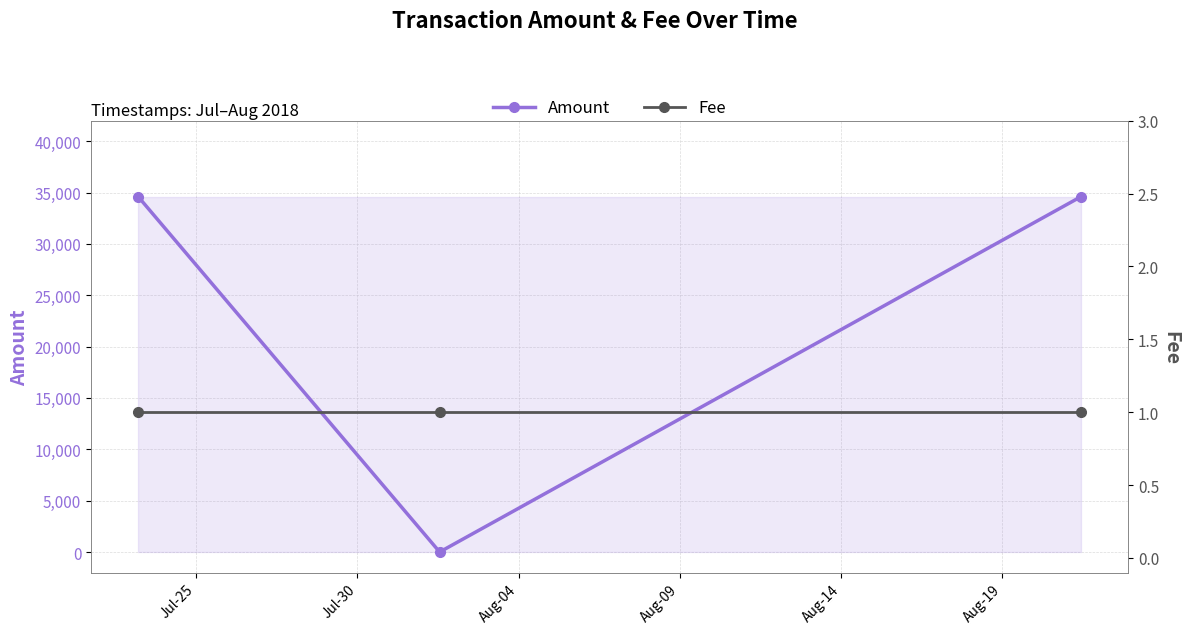

How many values in the Amount series are below 34599?

1